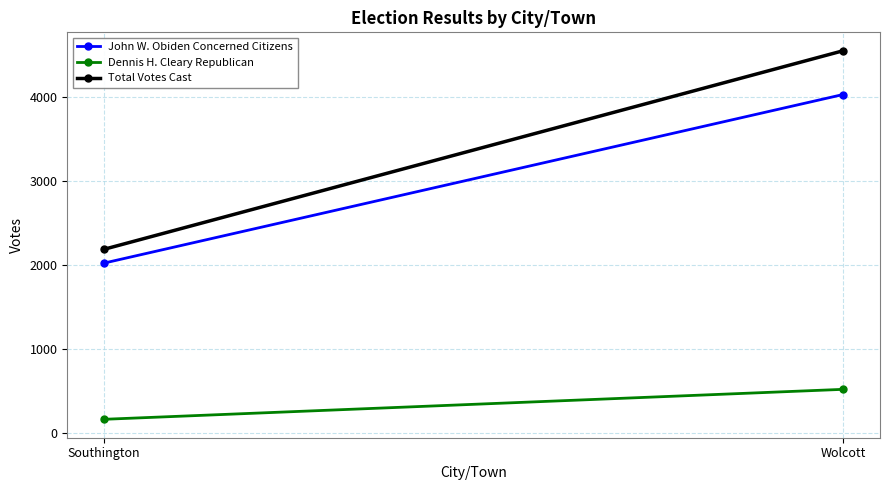

Which category has the lowest value across all series?

Southington